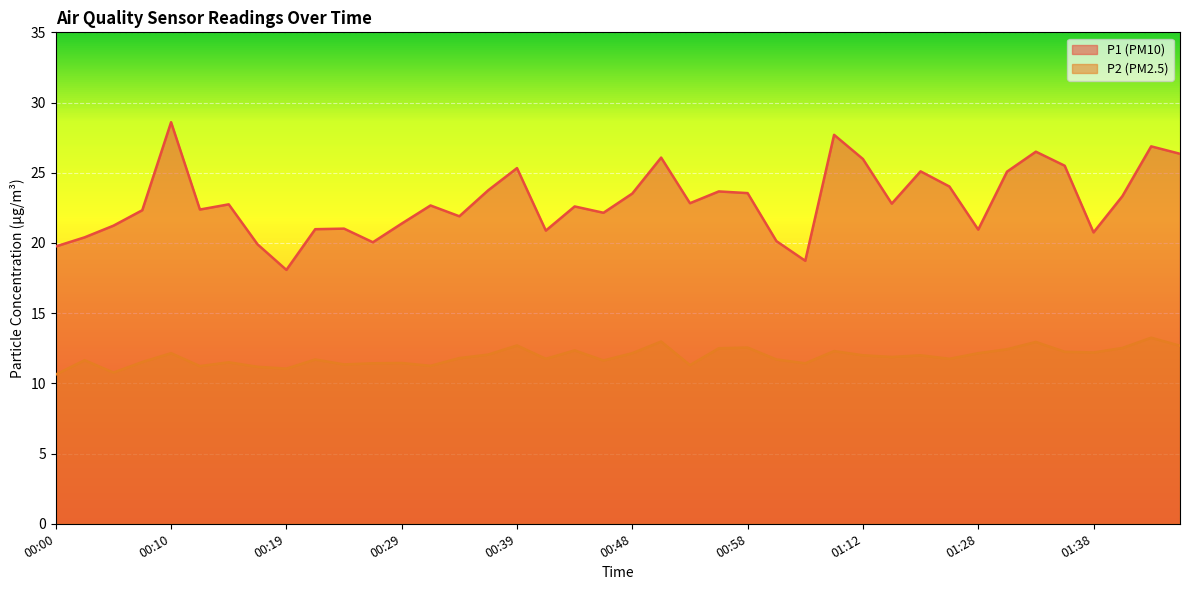

Where is P1 nearest to the value 23?

00:53